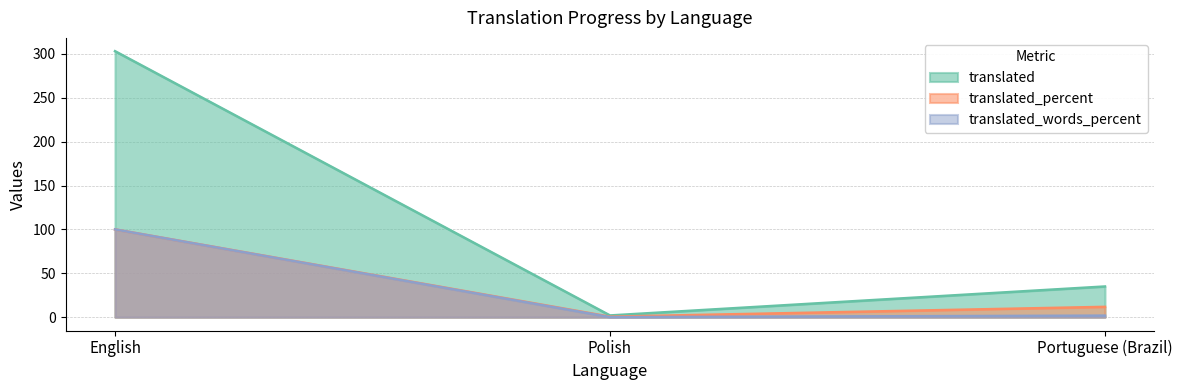

What position from the left is Polish?

2